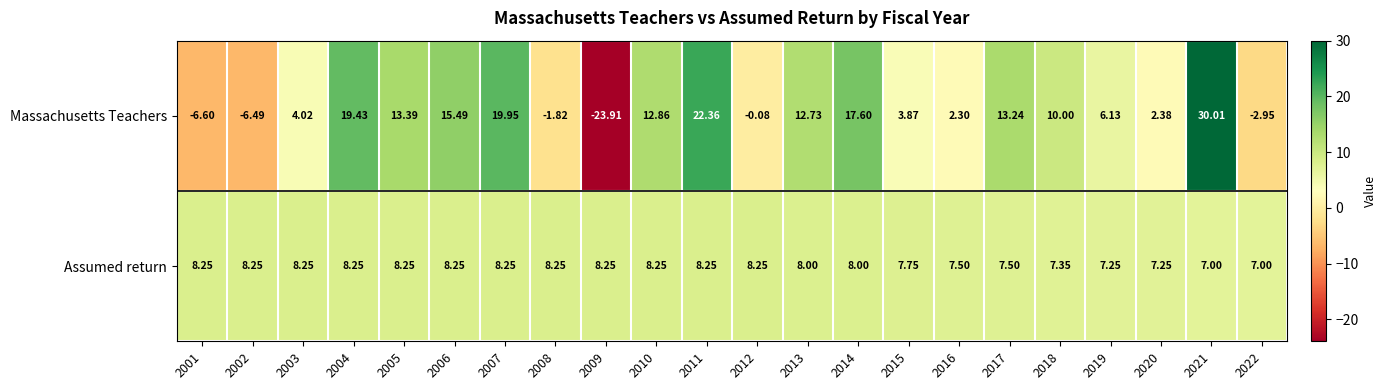

Is the value of Assumed return at 2017 greater than the value of Massachusetts Teachers at 2014?

No